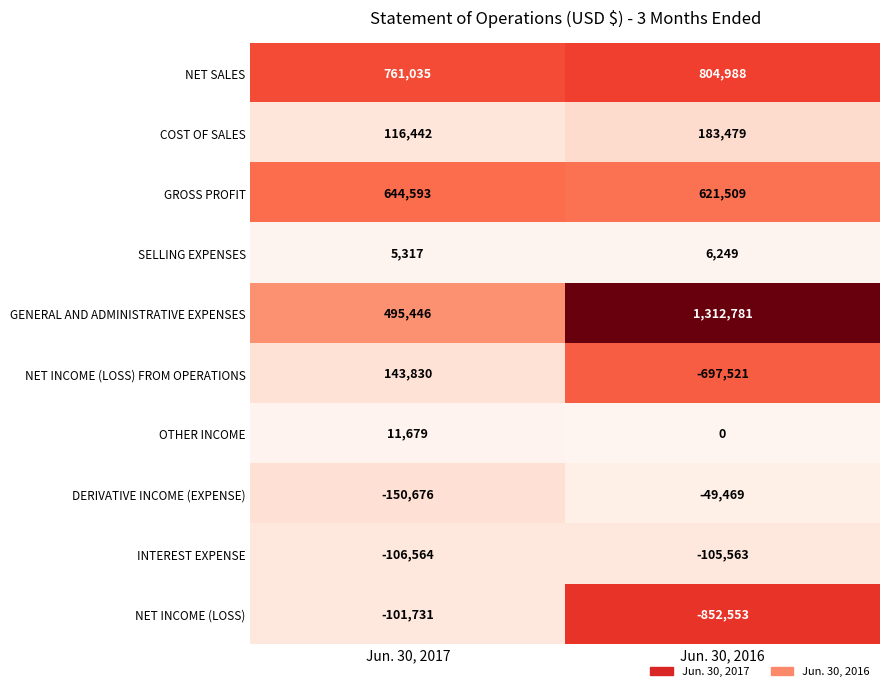

What is the total value across all series at Jun. 30, 2017?

1819371